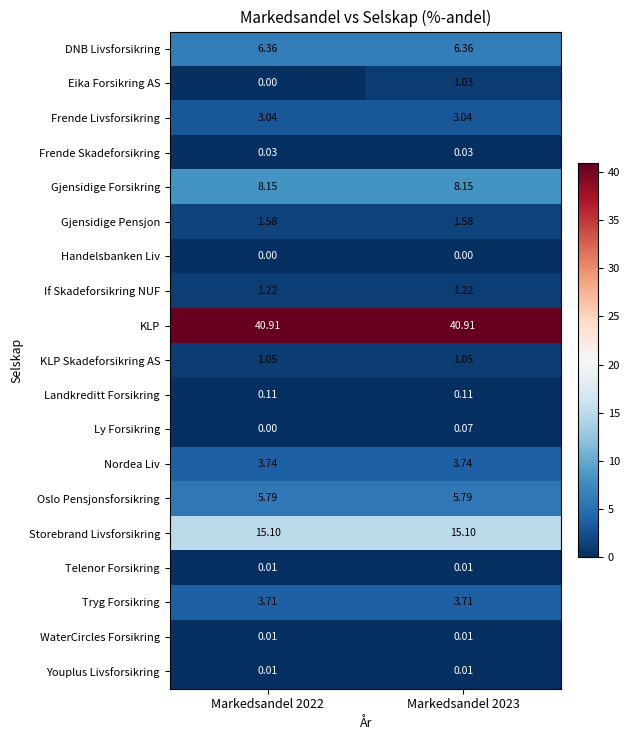

What is the total value across all series at Markedsandel 2022?

90.8